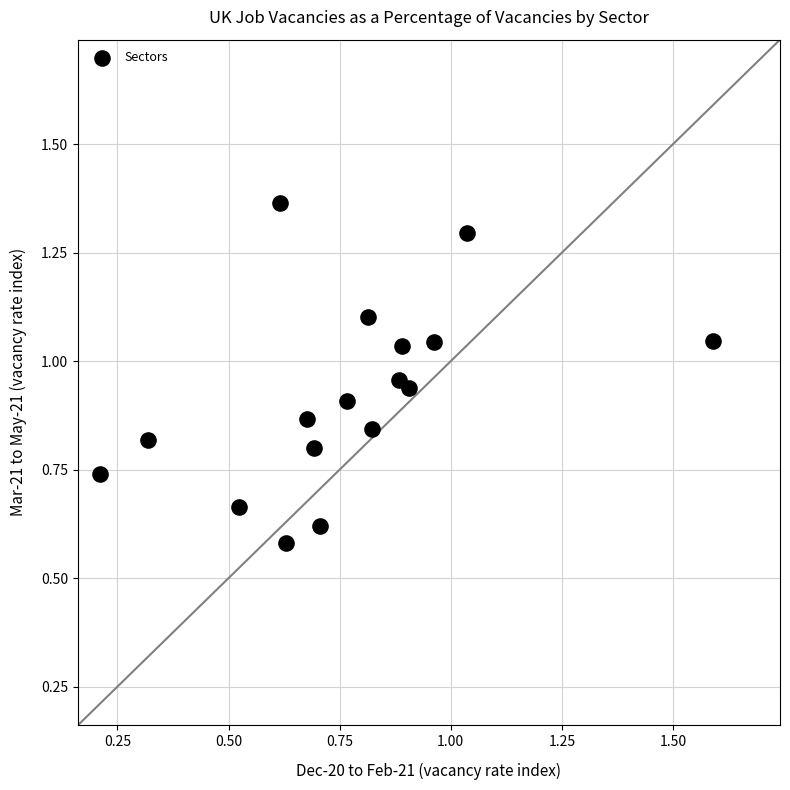

Count the number of points in this scatter plot.

17